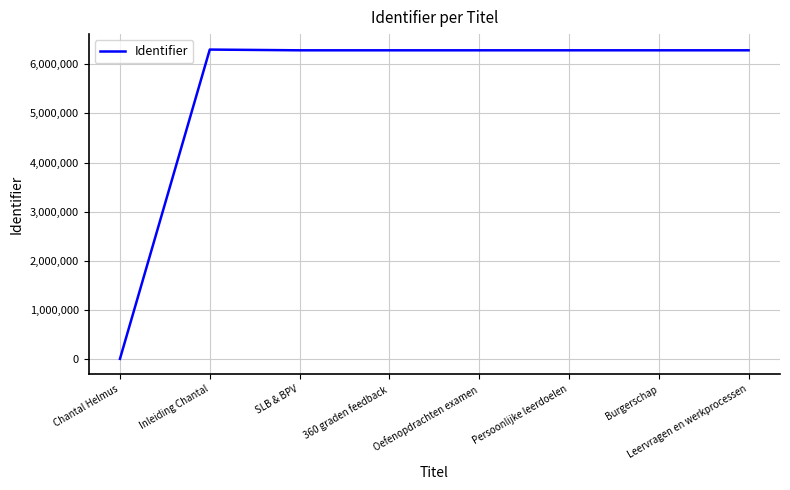

Does the chart display data point markers on the line(s)?

No